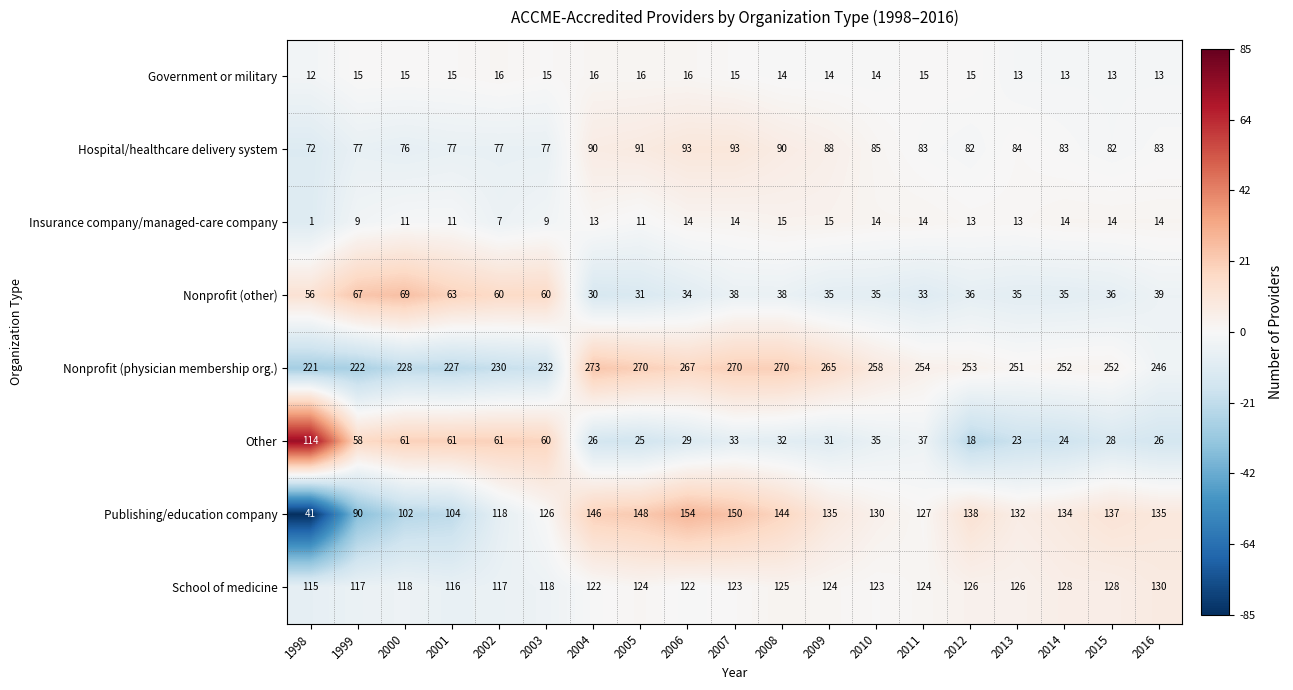

What is the spread (max minus min) of values at 2000?

217